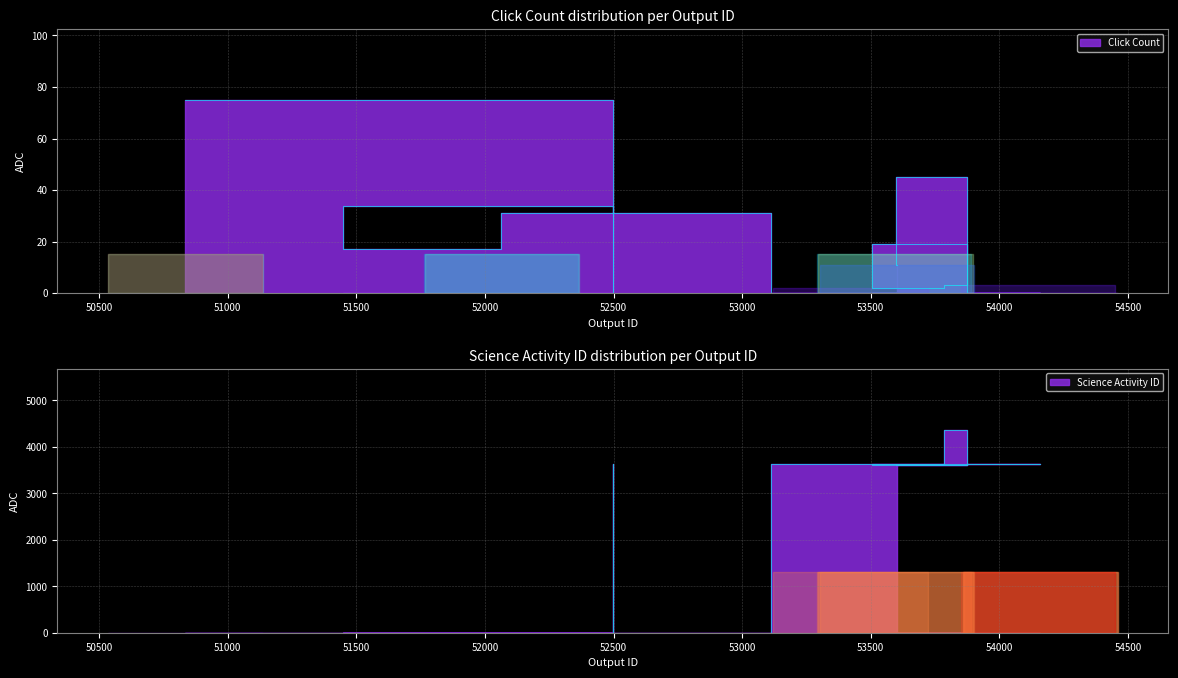

True or false: Click Count has a value of -42 at 54161.

False